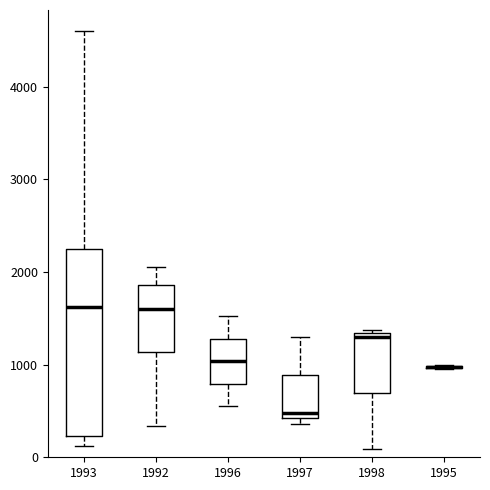

Where does the lower whisker of the box at x = 1998 end on the y-axis? The values are not printed on the chart, so give them approximately, as read against the axis.

100